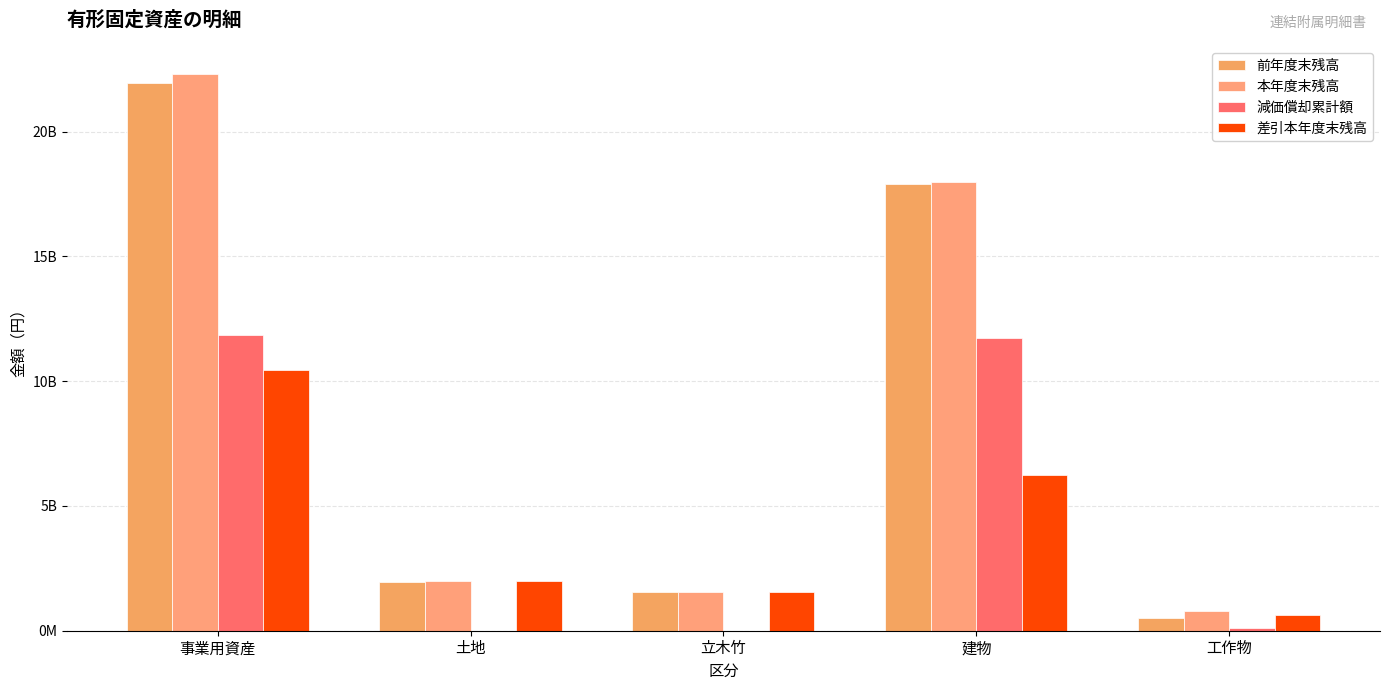

Where is 前年度末残高 nearest to the value 11223412907?

建物